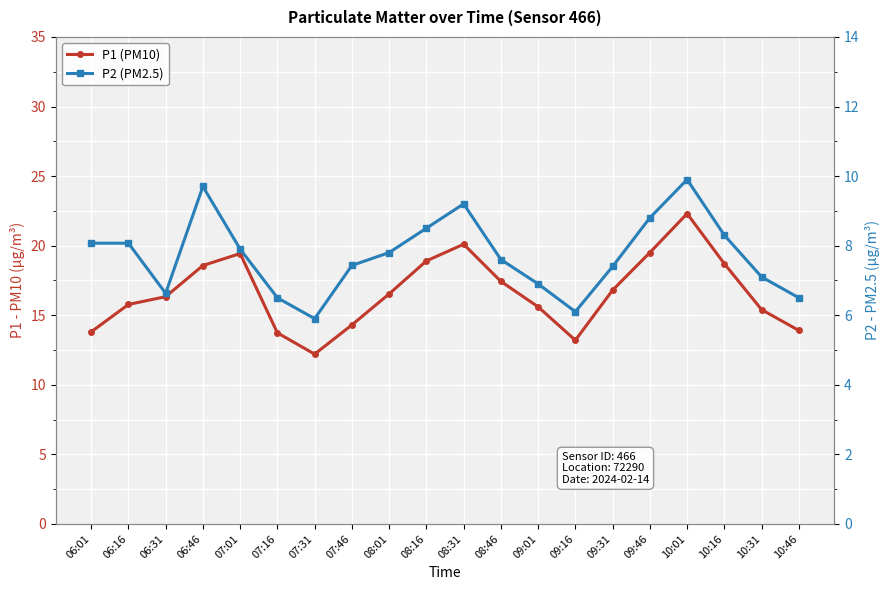

Reading left to right, what are all the values shown in this chart?

P1 (PM10): 06:01=13.8	06:16=15.8	06:31=16.3	06:46=18.6	07:01=19.4	07:16=13.7	07:31=12.2	07:46=14.3	08:01=16.5	08:16=18.9	08:31=20.1	08:46=17.4	09:01=15.6	09:16=13.2	09:31=16.8	09:46=19.5	10:01=22.3	10:16=18.7	10:31=15.4	10:46=13.9
P2 (PM2.5): 06:01=8.1	06:16=8.1	06:31=6.6	06:46=9.7	07:01=7.9	07:16=6.5	07:31=5.9	07:46=7.4	08:01=7.8	08:16=8.5	08:31=9.2	08:46=7.6	09:01=6.9	09:16=6.1	09:31=7.4	09:46=8.8	10:01=9.9	10:16=8.3	10:31=7.1	10:46=6.5